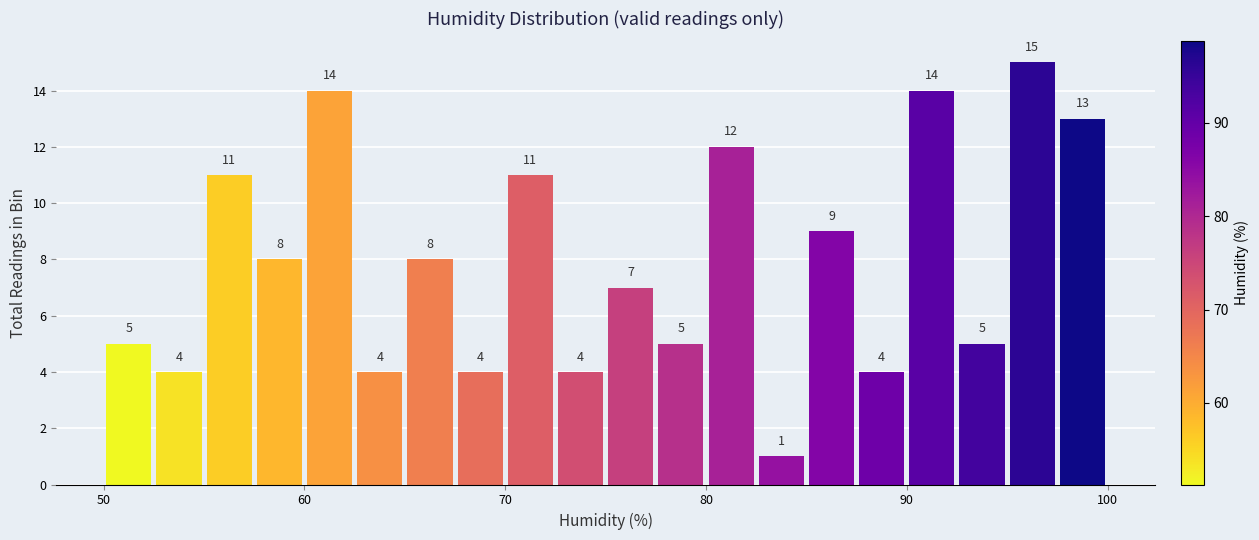

Around what value on the x-axis is the tallest bar? Give the approximate position of its centre, as read against the axis.

96